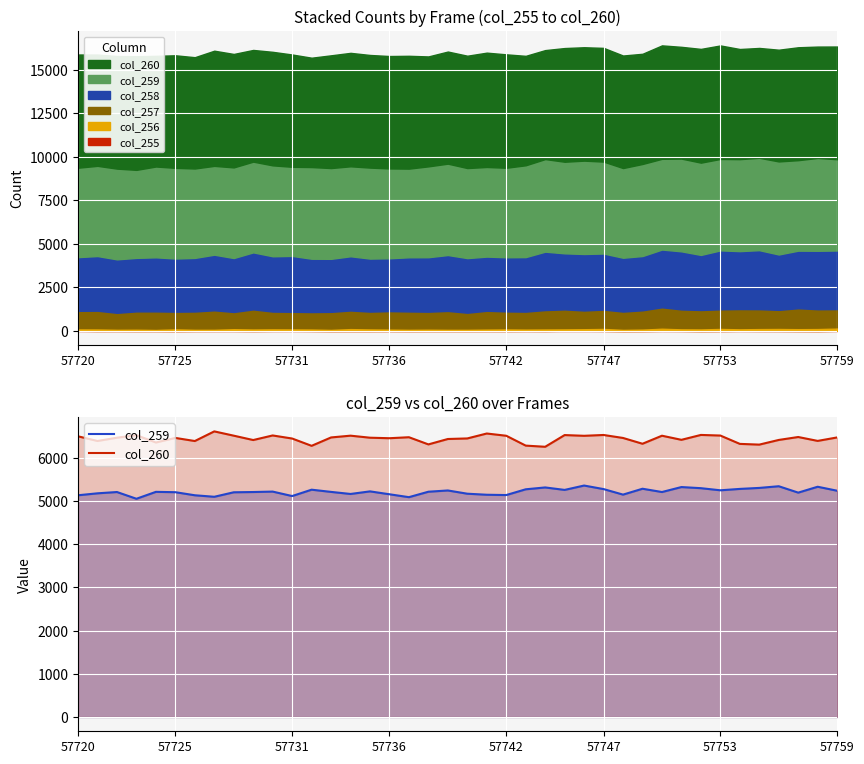

True or false: col_259 has more than 1 interior local peaks.

True